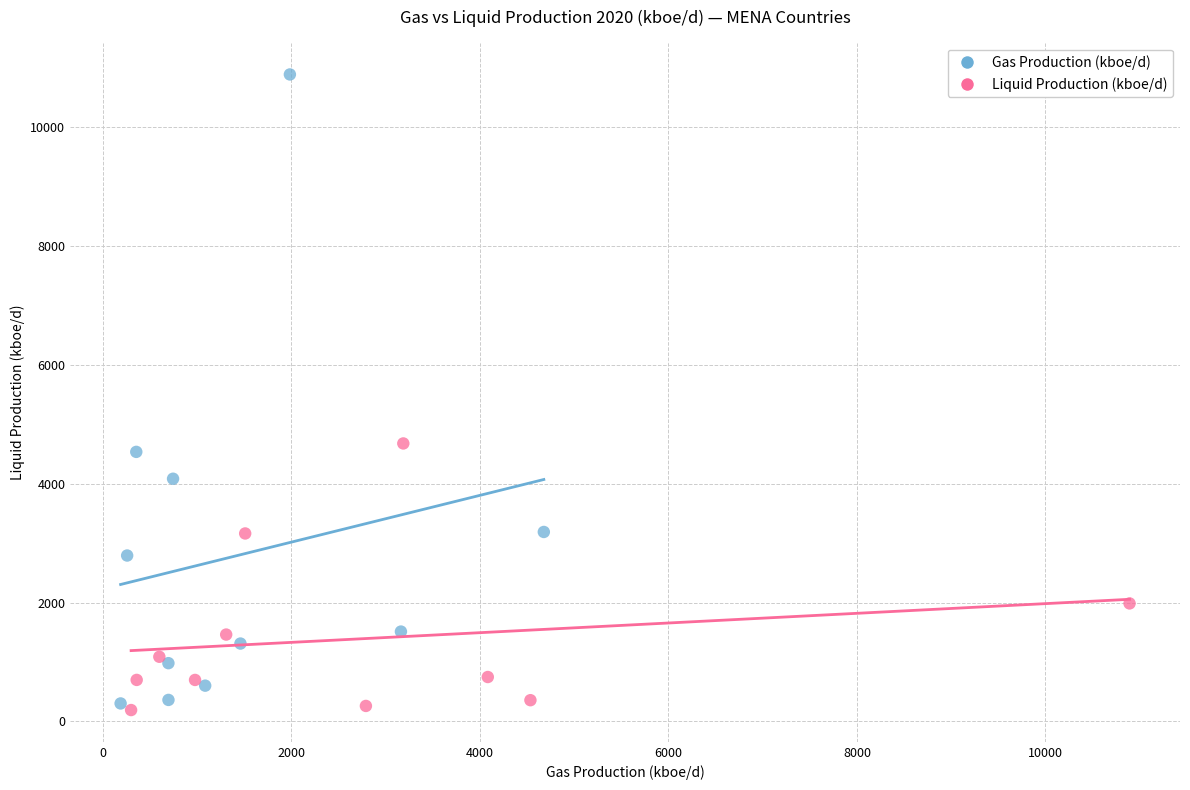

Which series reaches the maximum Y coordinate?

Gas Production (kboe/d)